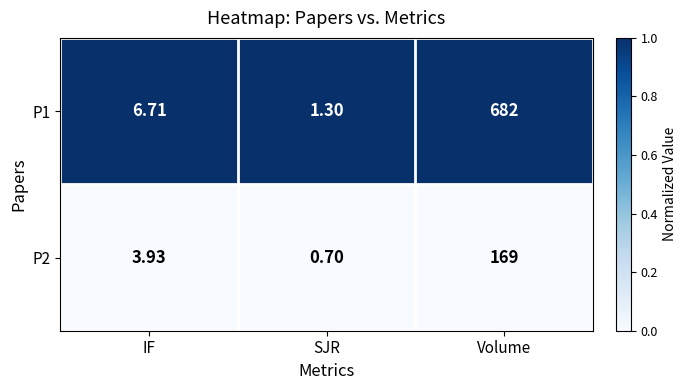

Which series changed the most between SJR and Volume?

P1